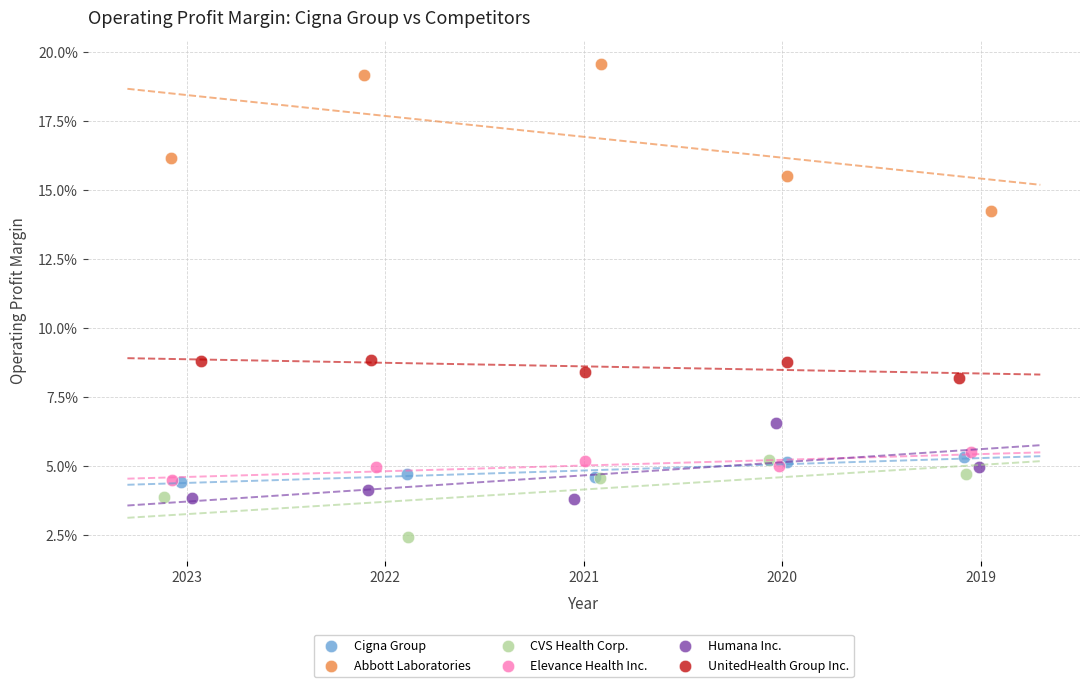

Which series has the widest spread of Y values?

Abbott Laboratories